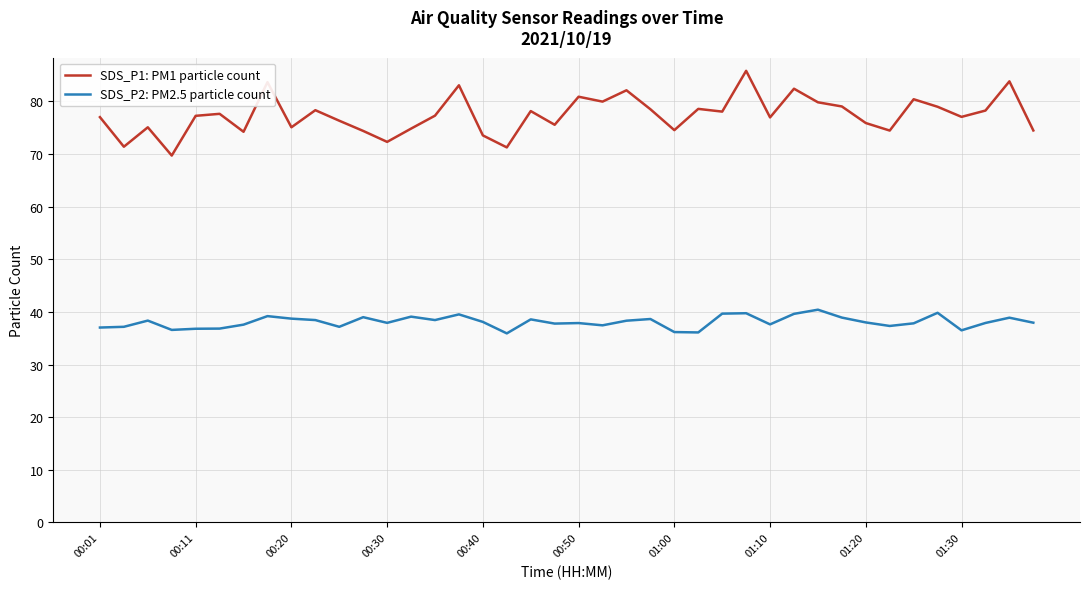

What is the minimum value for SDS_P1: PM1 particle count?

69.7